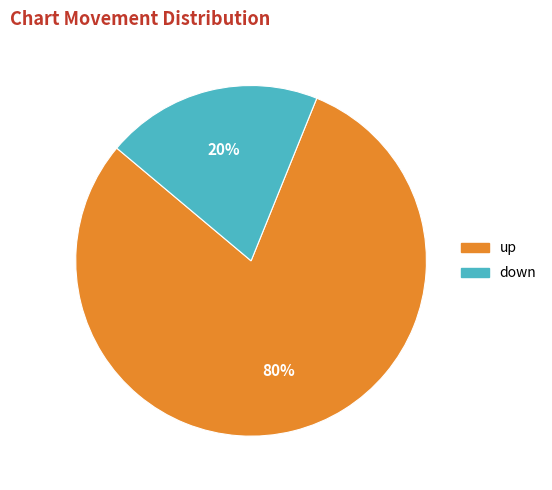

What percentage is the down slice, to the nearest percent?

20%